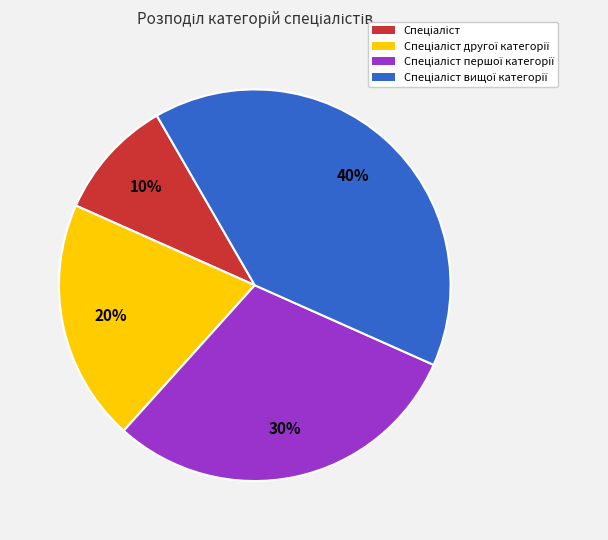

Is there any slice that represents more than half of the pie?

No